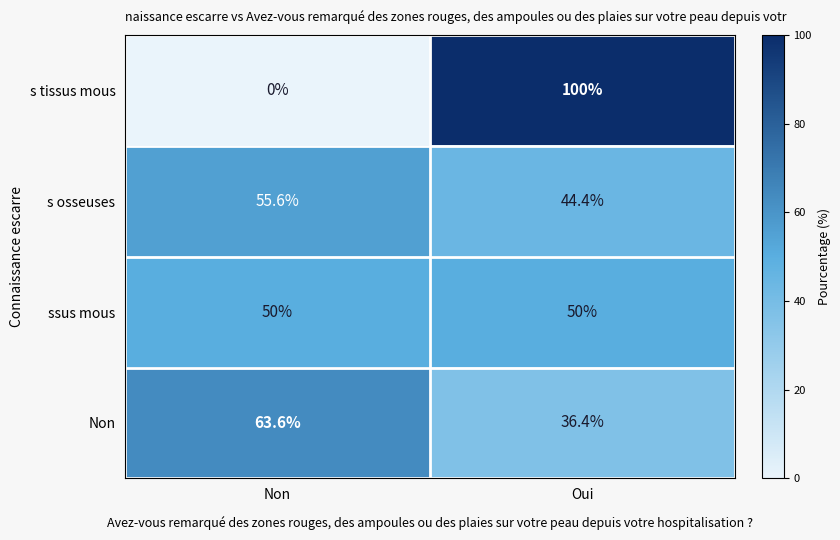

Reading right to left, what are all the values shown in this chart?

s tissus mous: Oui=100.0	Non=0.0
s osseuses: Oui=44.4	Non=55.6
ssus mous: Oui=50.0	Non=50.0
Non: Oui=36.4	Non=63.6